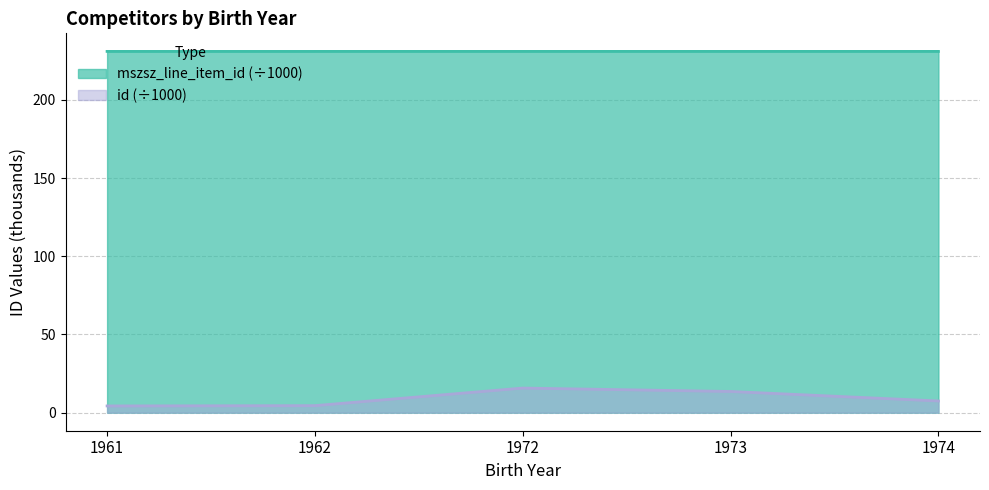

Is it true that mszsz_line_item_id equals 231.1 at 1962?

True